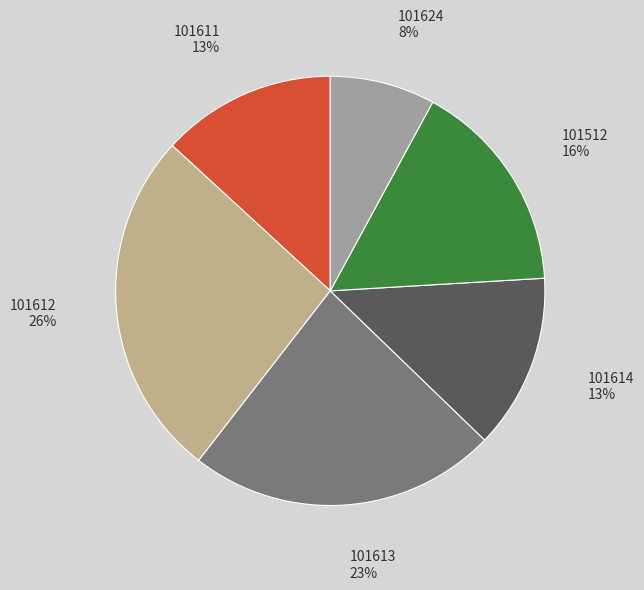

Which category has the biggest portion of the pie?

101612